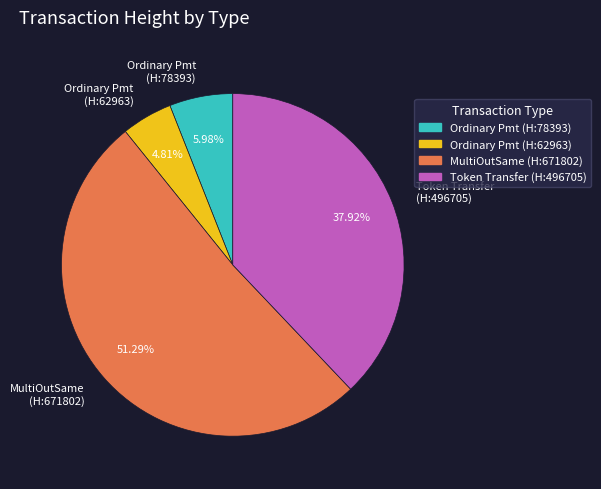

Rank the categories by value from highest to lowest.

MultiOutSame (H:671802), Token Transfer (H:496705), Ordinary Pmt (H:78393), Ordinary Pmt (H:62963)